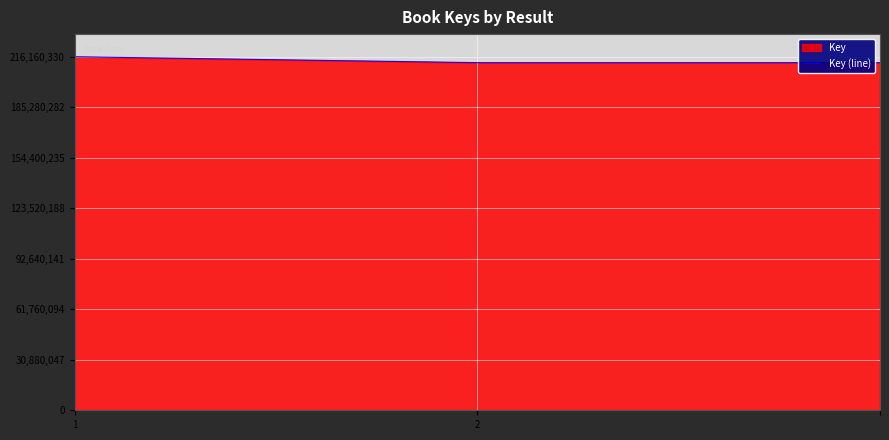

The chart shows a value of 77273183 at 2. True or false?

False